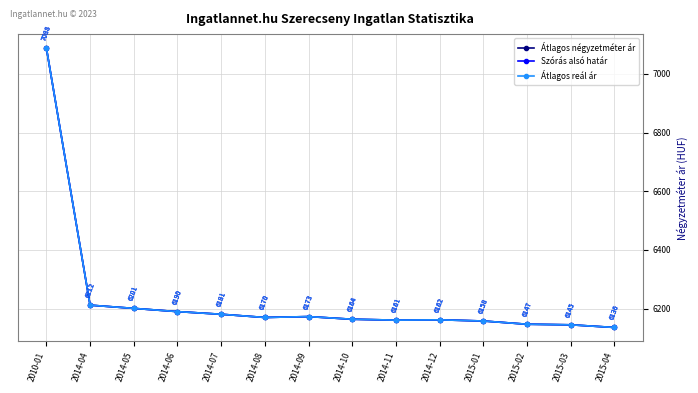

Rank the series by their maximum value, from lowest to highest.

Átlagos négyzetméter ár, Szórás alsó határ, Átlagos reál ár